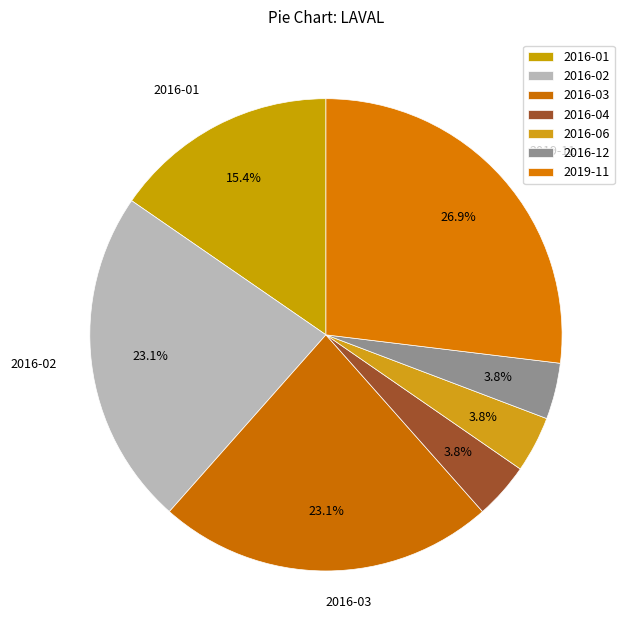

What is the ratio of the value at 2016-04 to the value at 2016-06?

1.0